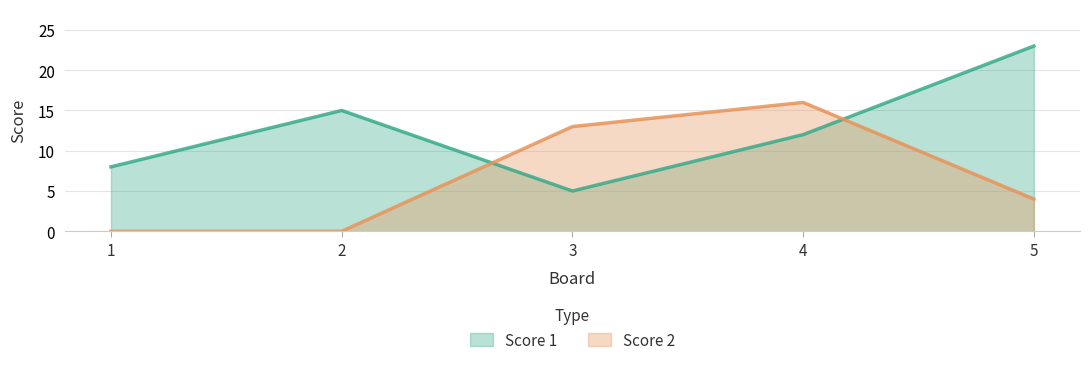

At how many categories does at least one series exceed 21?

1